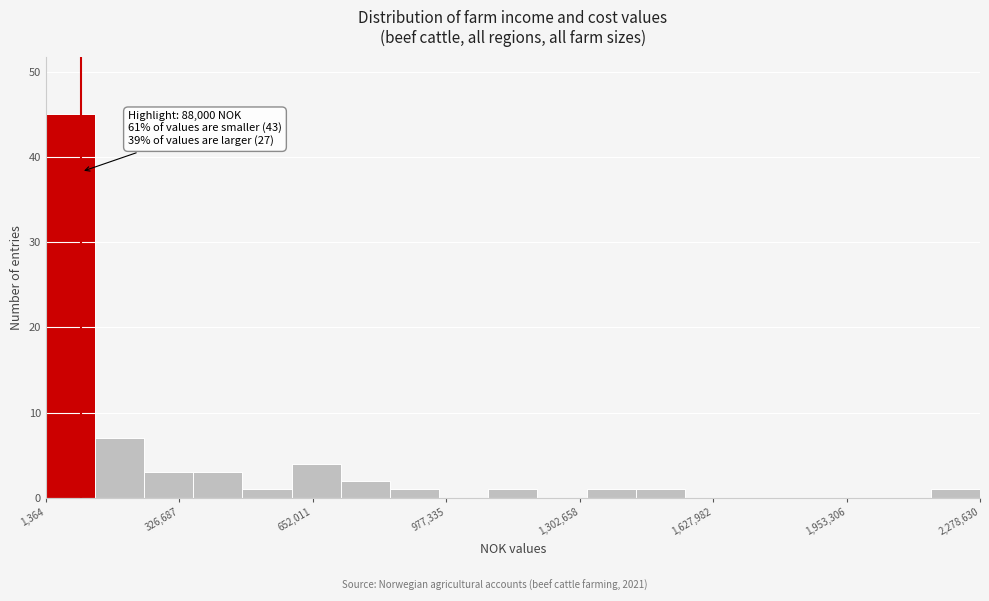

Around what value on the x-axis is the tallest bar? Give the approximate position of its centre, as read against the axis.

50000